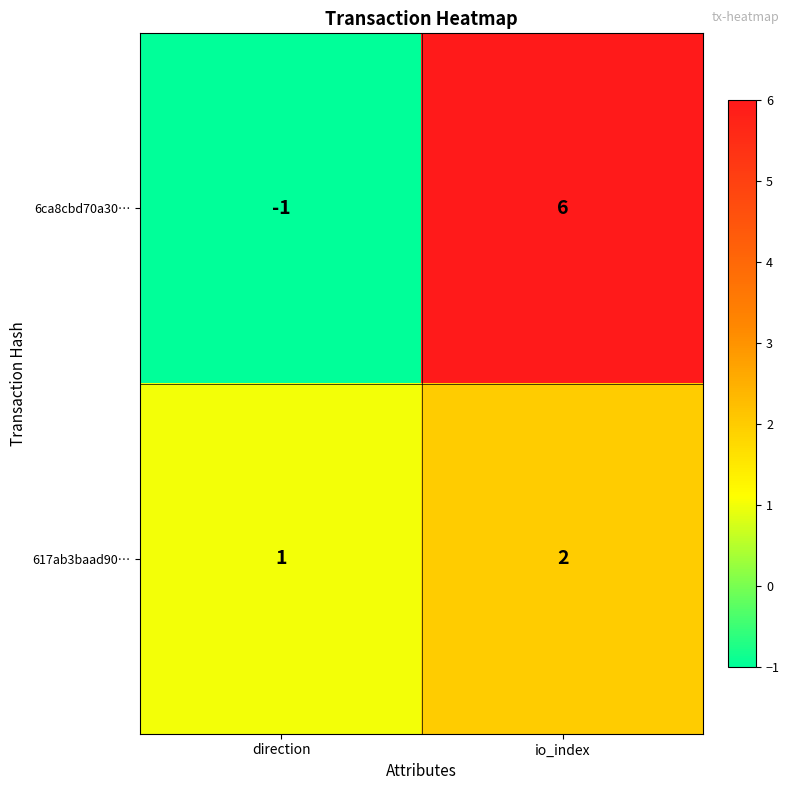

Which series changed the most between direction and io_index?

6ca8cbd70a30…